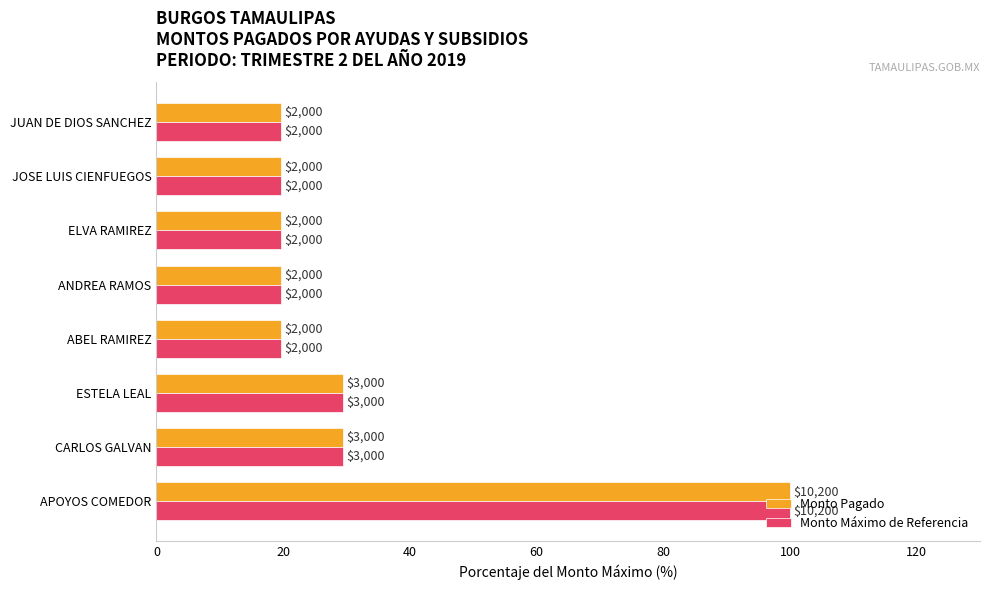

What are all the series names shown in the legend?

Monto Pagado, Monto Máximo de Referencia